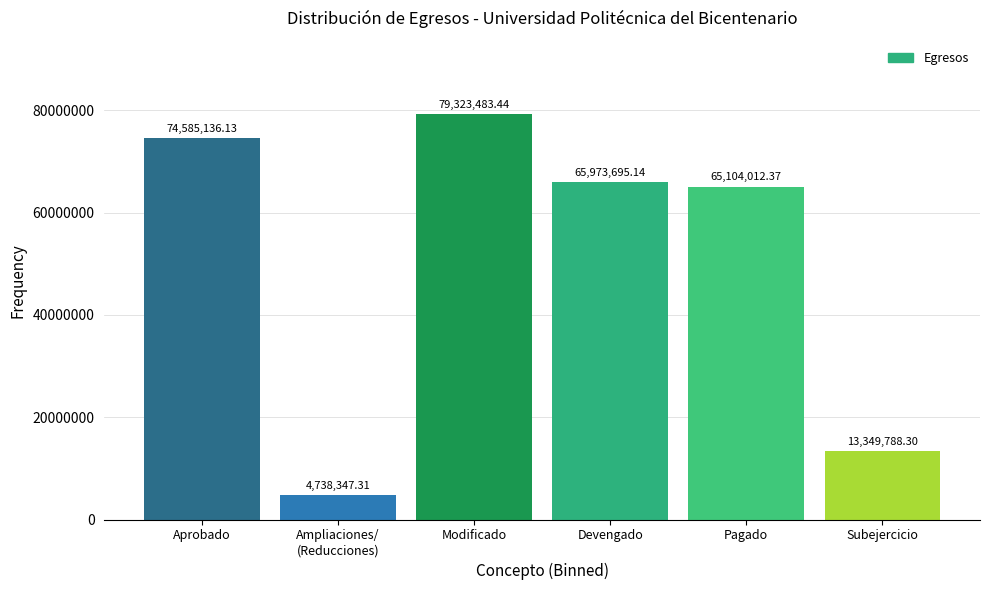

What is the sum of all values?

303074462.7